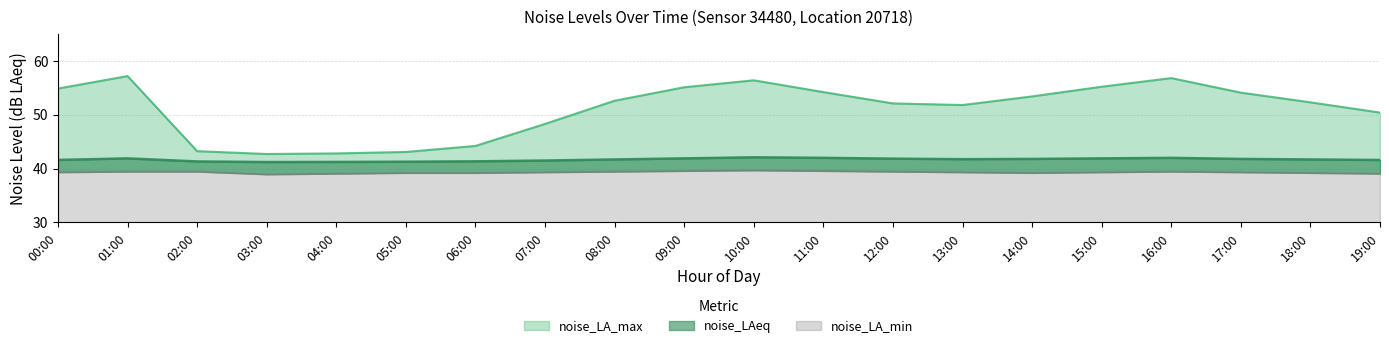

Is the value of noise_LA_max at 02:00 greater than the value of noise_LA_min at 16:00?

Yes